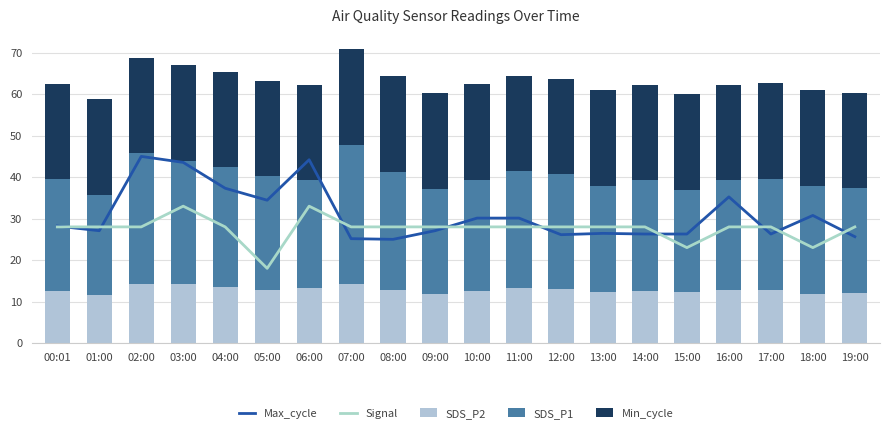

Reading right to left, list all the values displayed in this chart.

Max_cycle: 25.6	30.8	26.3	35.2	26.3	26.3	26.4	26.1	30.1	30.1	27.1	25.0	25.2	44.2	34.4	37.3	43.6	45.0	27.1	28.2
Signal: 28.0	23.0	28.0	28.0	23.0	28.0	28.0	28.0	28.0	28.0	28.0	28.0	28.0	33.0	18.0	28.0	33.0	28.0	28.0	28.0
SDS_P2: 12.1	11.8	12.7	12.9	12.3	12.5	12.4	13.1	13.2	12.4	11.9	12.9	14.2	13.3	12.8	13.5	14.2	14.3	11.6	12.5
SDS_P1: 25.3	26.2	27.0	26.4	24.7	26.8	25.5	27.6	28.2	26.9	25.3	28.4	33.6	25.9	27.5	28.9	29.8	31.5	24.2	27.0
Min_cycle: 23.0	23.0	23.0	23.0	23.0	23.0	23.0	23.0	23.0	23.0	23.0	23.0	23.0	23.0	23.0	23.0	23.0	23.0	23.0	23.0